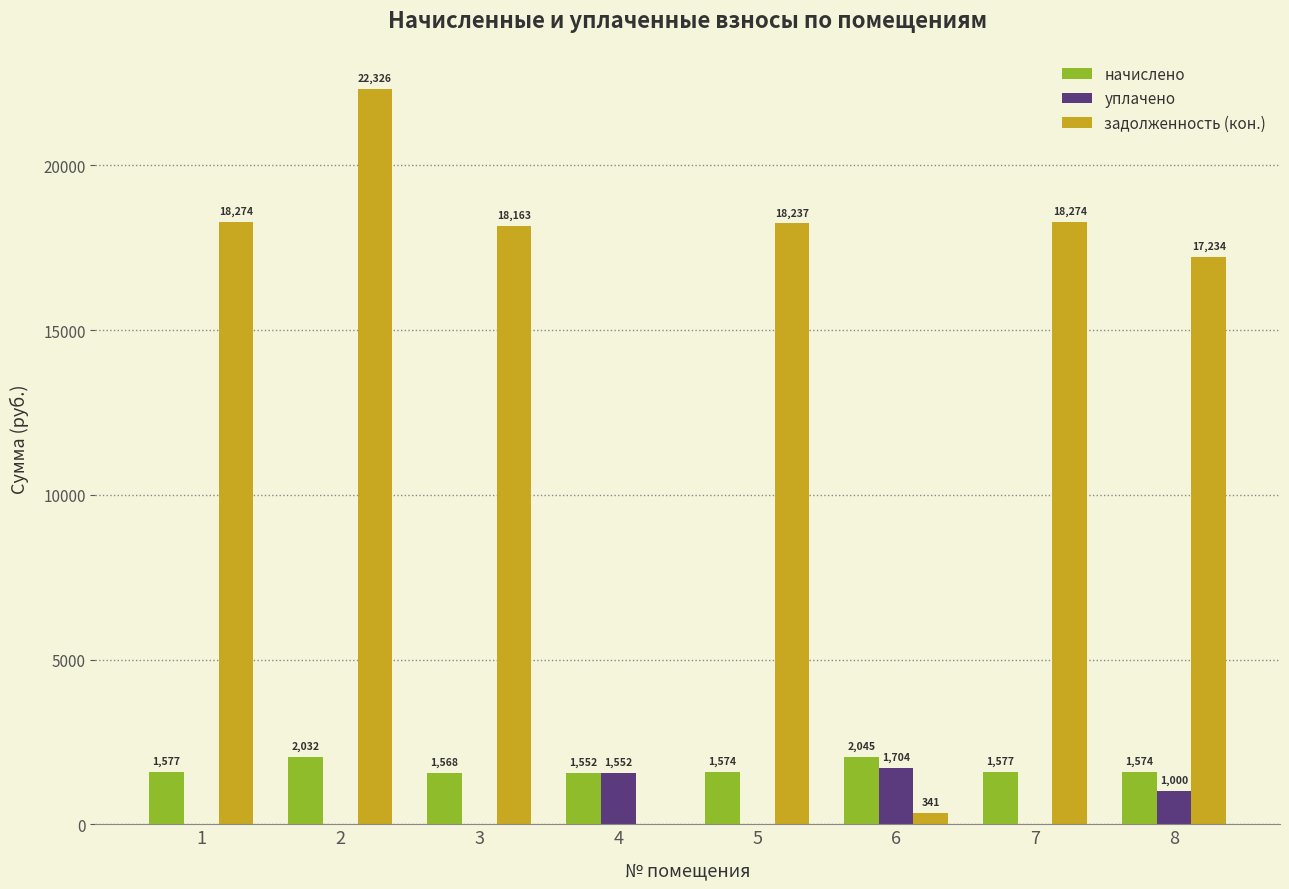

Between 1 and 3, which series saw the biggest shift?

задолженность (кон.)